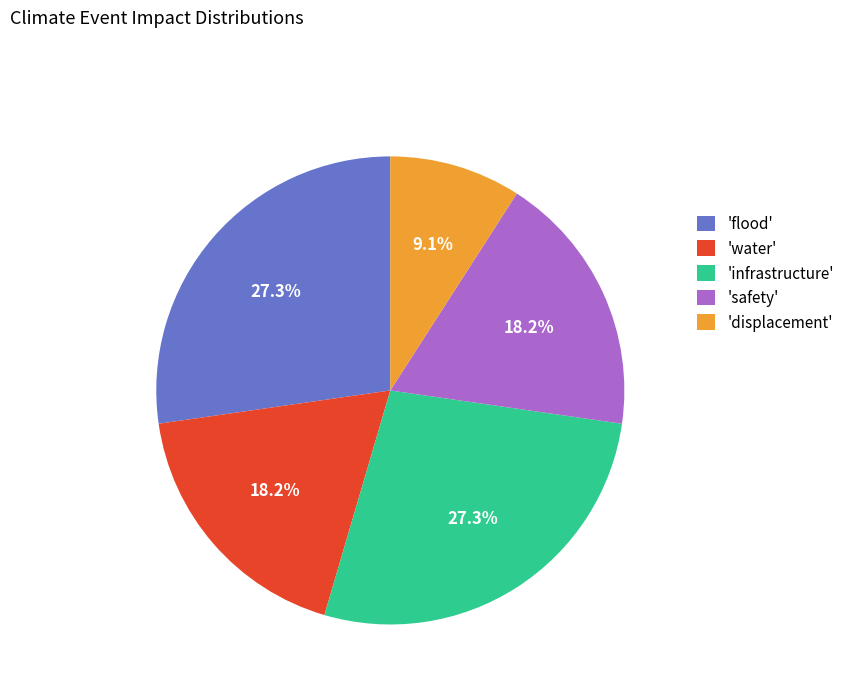

Which slice is the smallest?

'displacement'